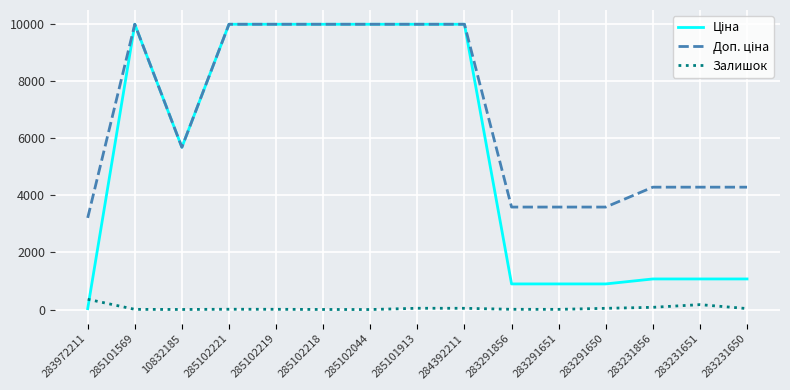

What is the highest value of the Залишок series?

360.0